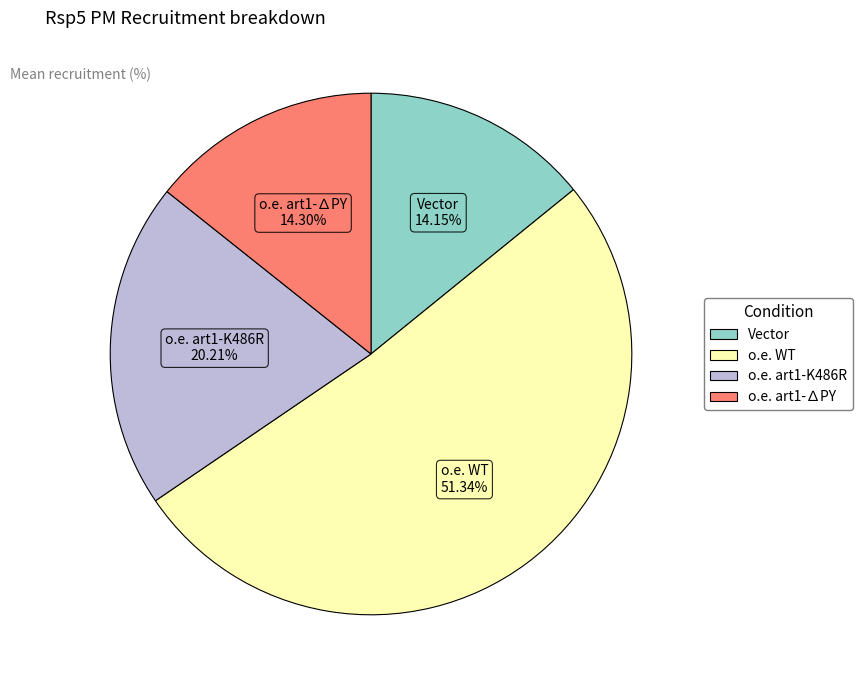

How many slices are in this pie chart?

4